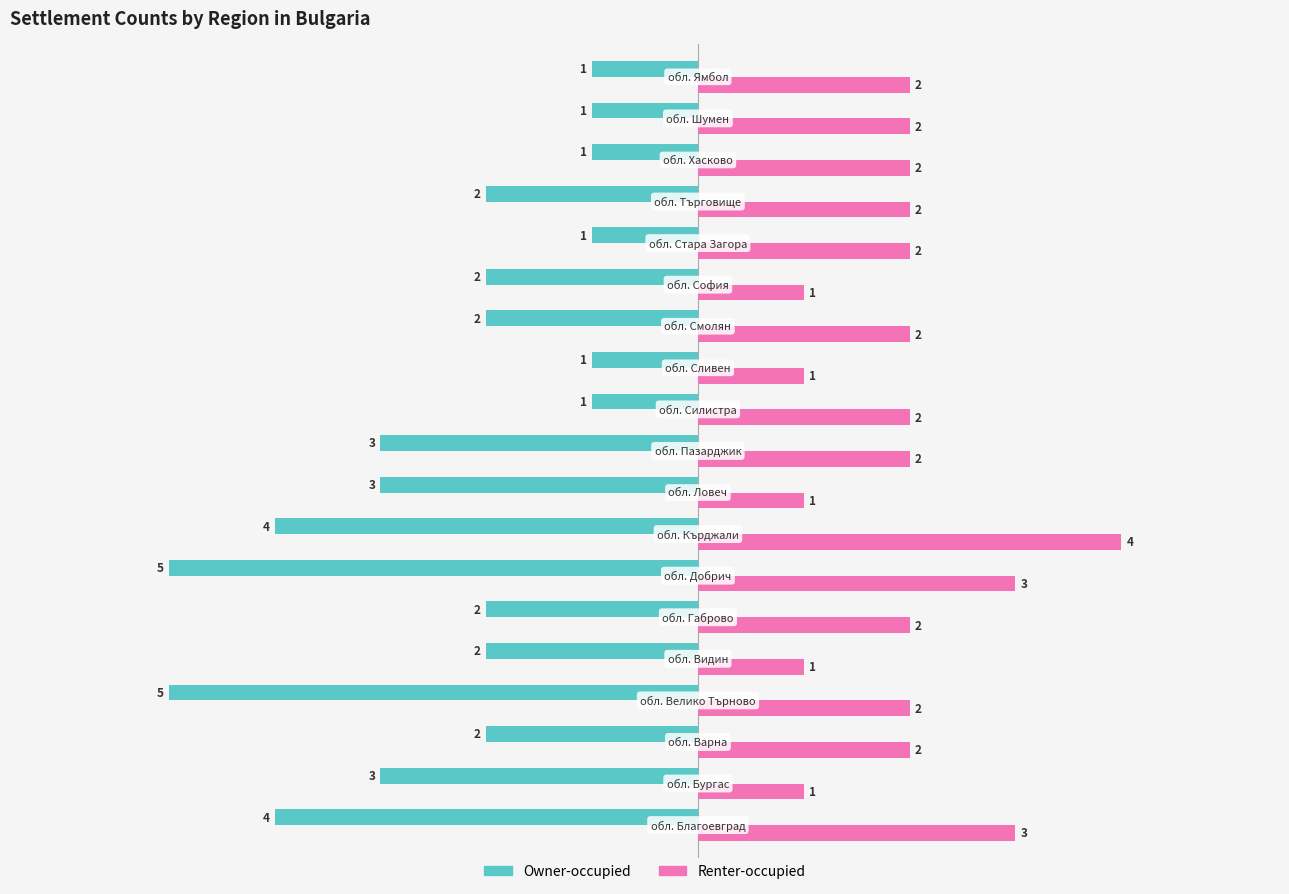

List the series in order of their peak value, highest first.

Renter-occupied, Owner-occupied